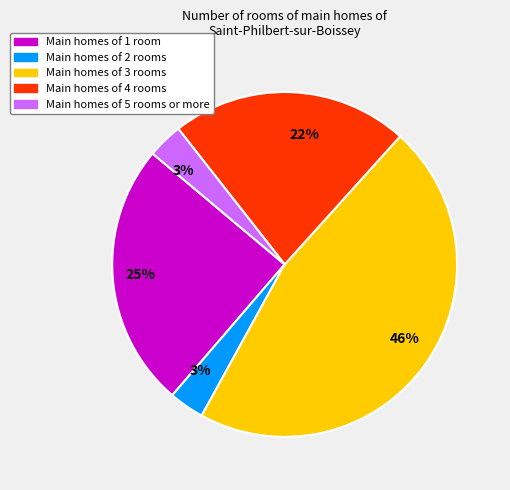

To the nearest percent, what is the difference between the largest and smallest slice percentages?

43%